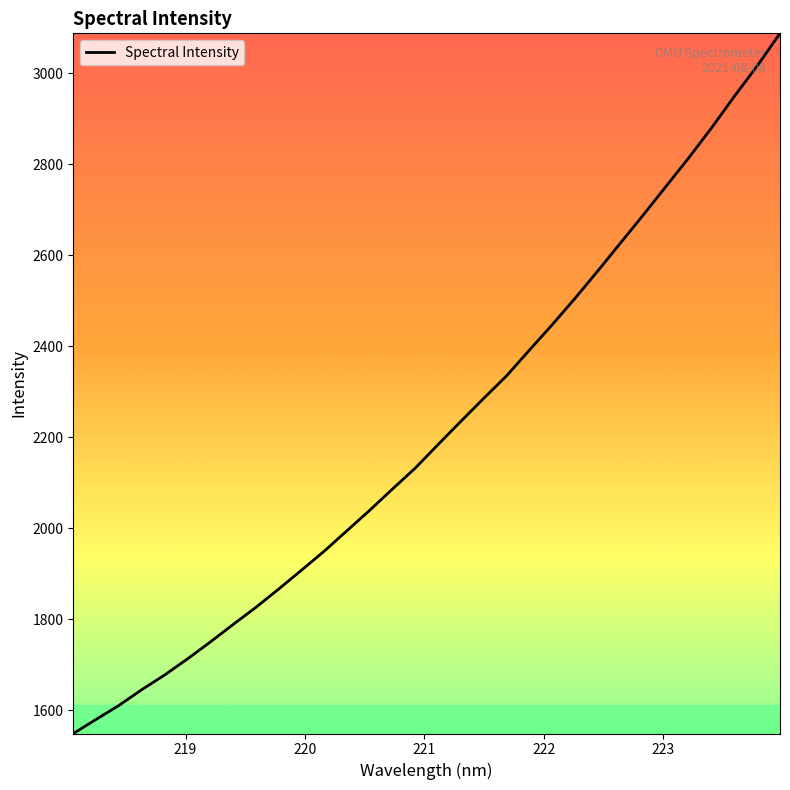

What is the greatest value displayed?

3087.3